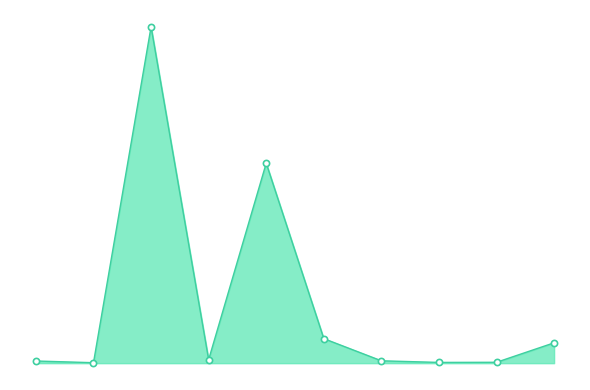

Is this an area chart (filled region under the line)?

Yes